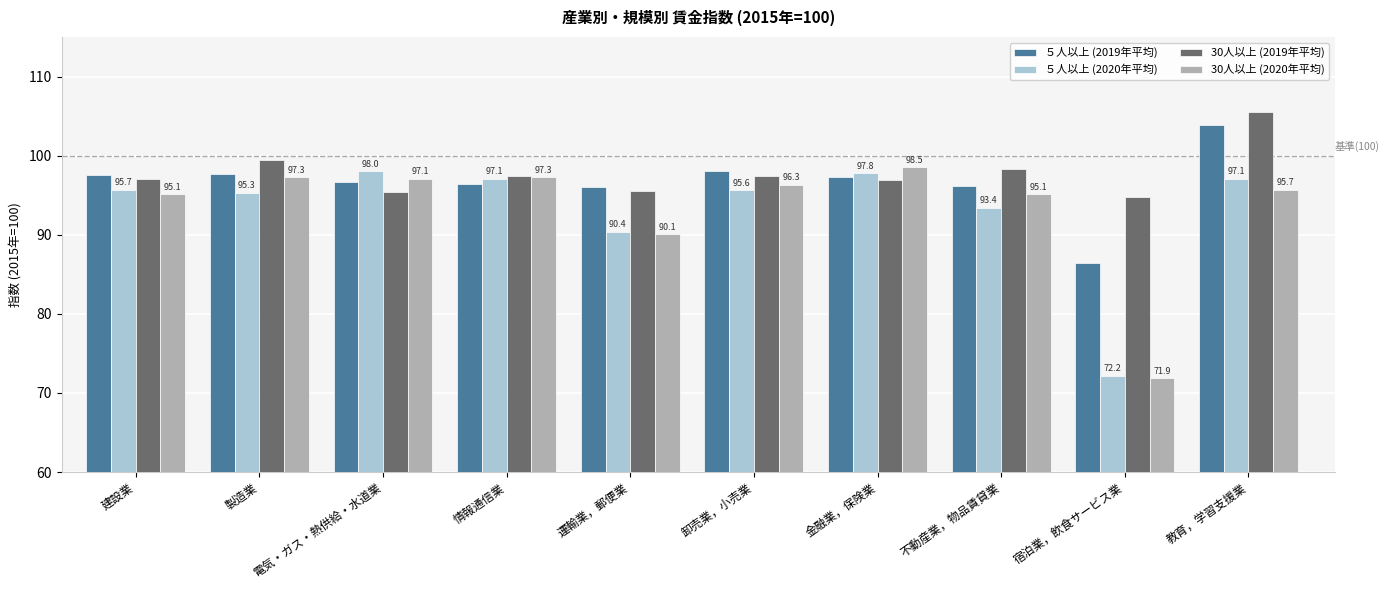

Rank the series at 教育，学習支援業 from highest to lowest value.

30人以上 (2019年平均), ５人以上 (2019年平均), ５人以上 (2020年平均), 30人以上 (2020年平均)